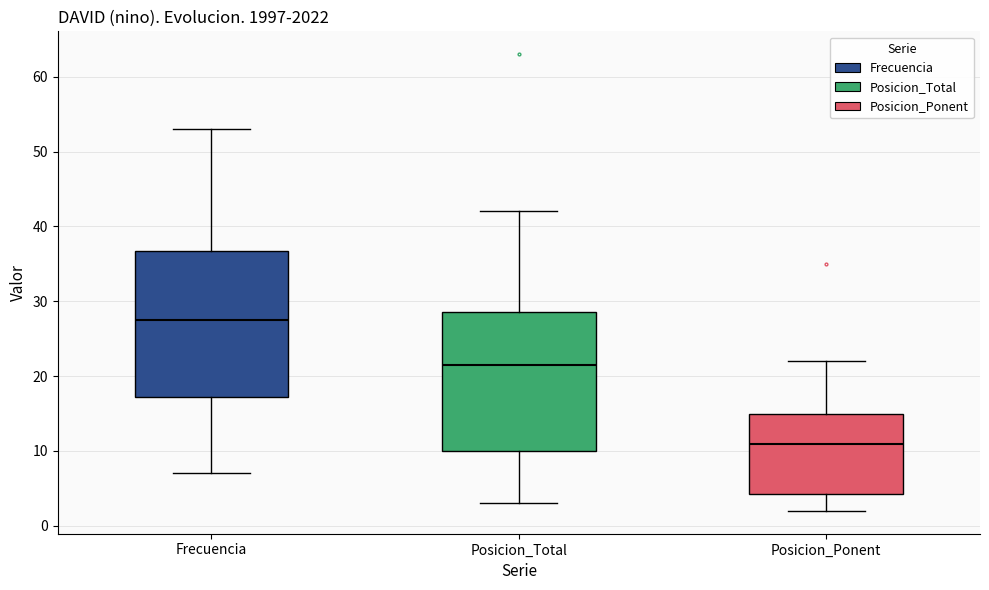

Which box has the highest median line?

Frecuencia